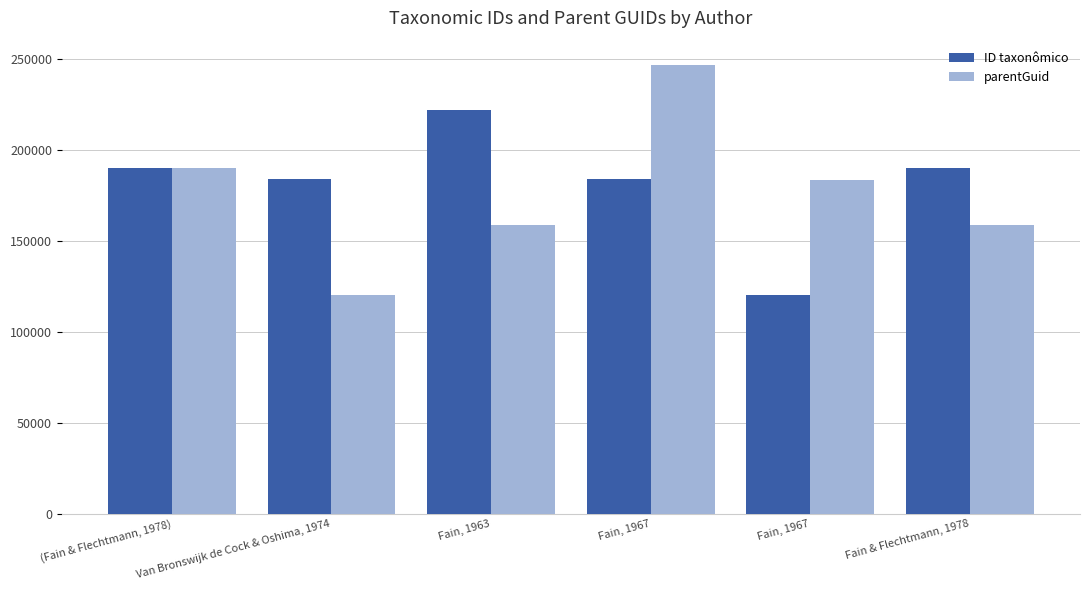

Is it true that parentGuid equals 326390 at Fain, 1967?

False